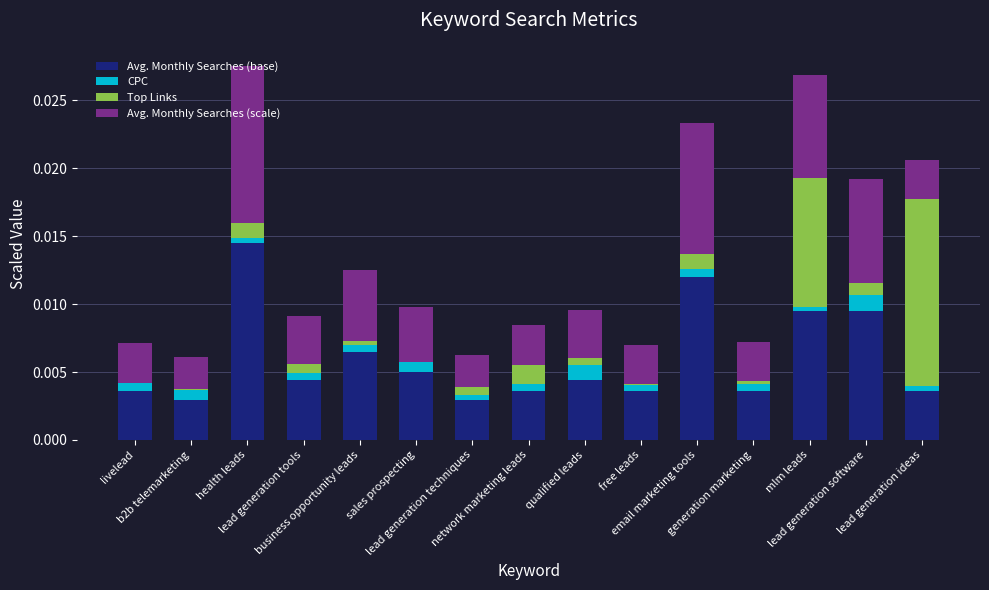

Is it true that Avg. Monthly Searches (base) equals 0.0 at network marketing leads?

False